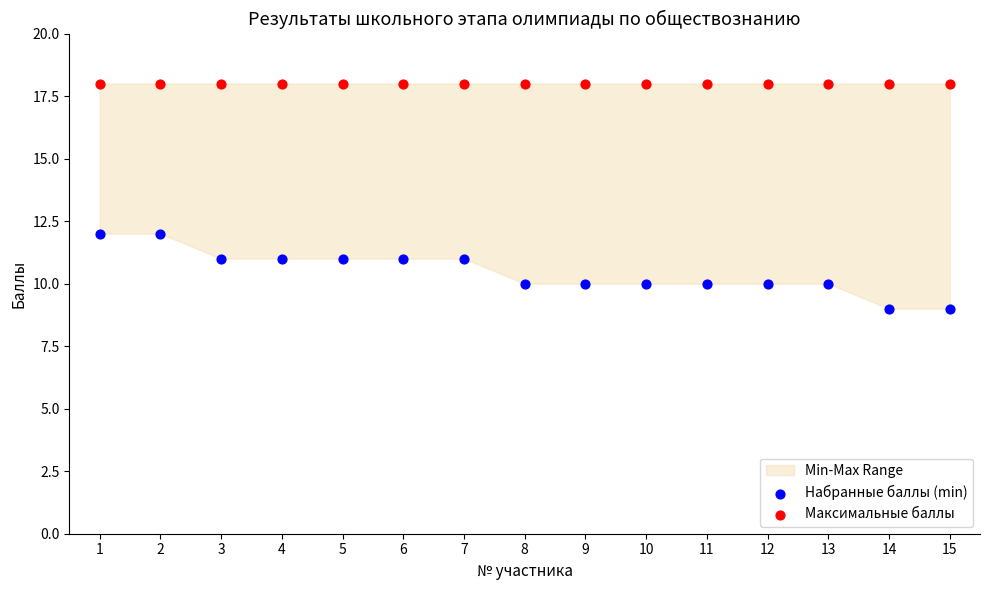

Which series reaches the minimum Y coordinate?

Набранные баллы (min)